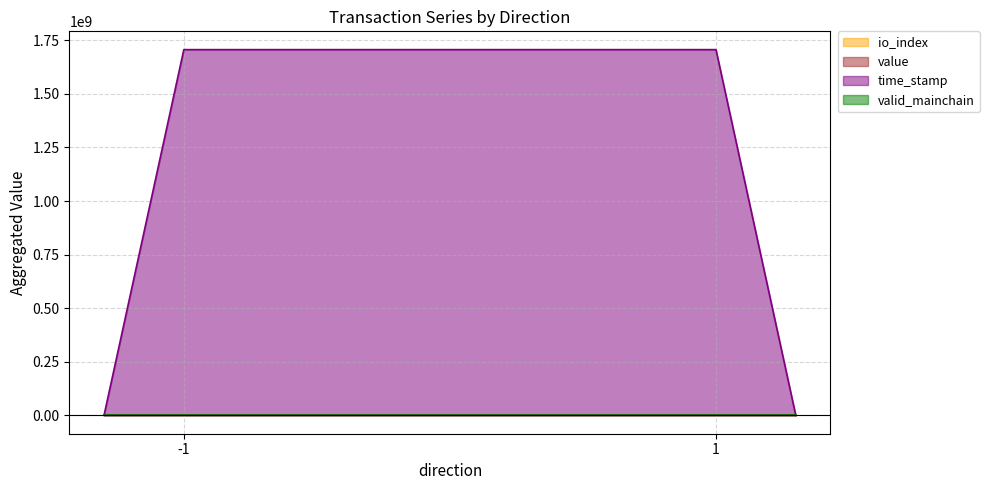

Is the value of value at 1 greater than the value of time_stamp at -1?

No